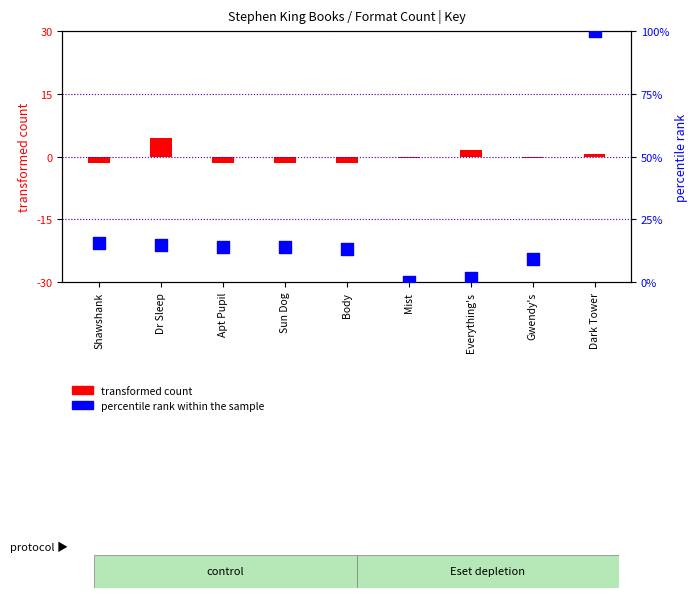

Which series has the widest spread of Y values?

percentile rank within the sample